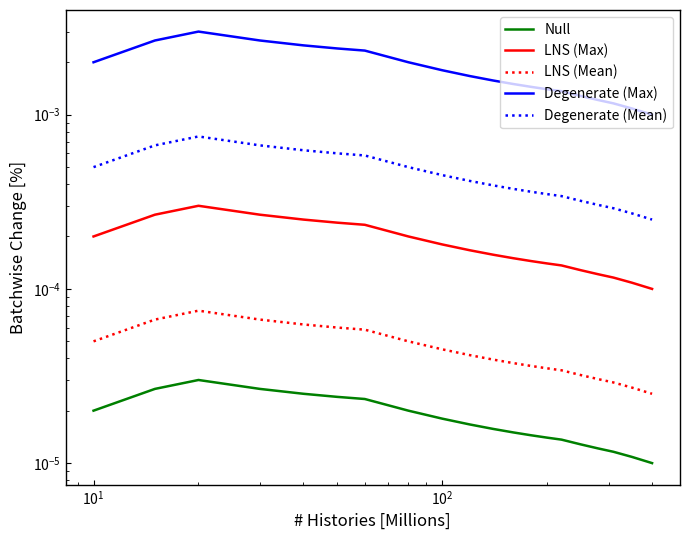

True or false: Degenerate (Mean) and Degenerate (Max) cross at least once.

False